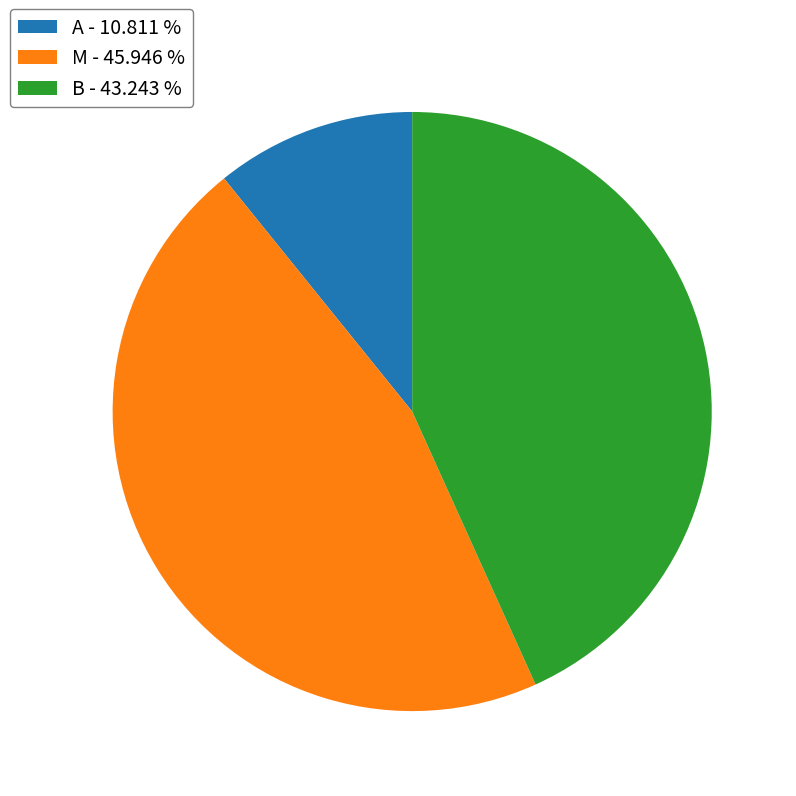

Do A and M together represent more than half of the pie?

Yes